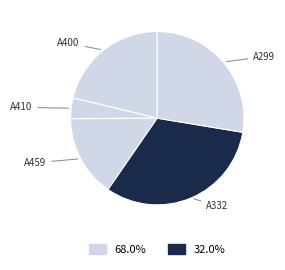

To the nearest percent, what is the average slice percentage?

20%